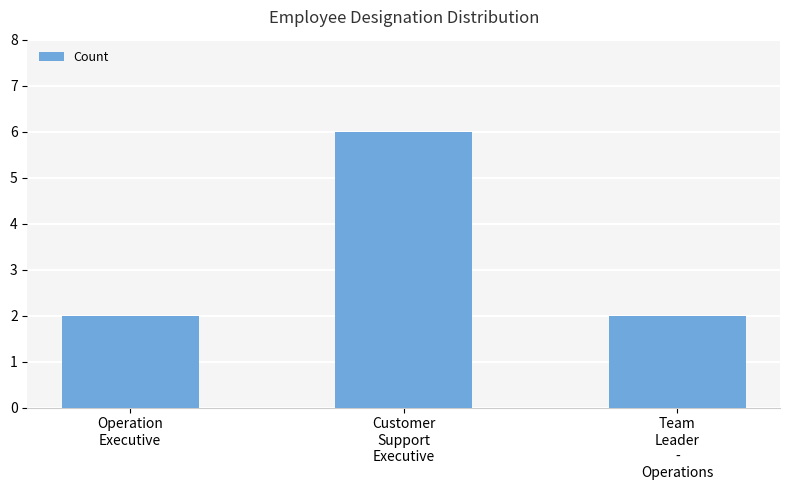

What is the sum of all values?

10